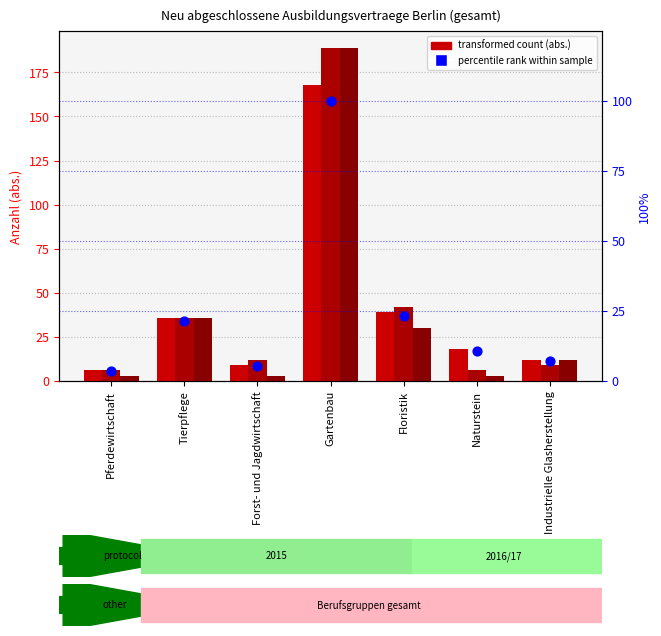

What is the total value across all series at Tierpflege?

129.4